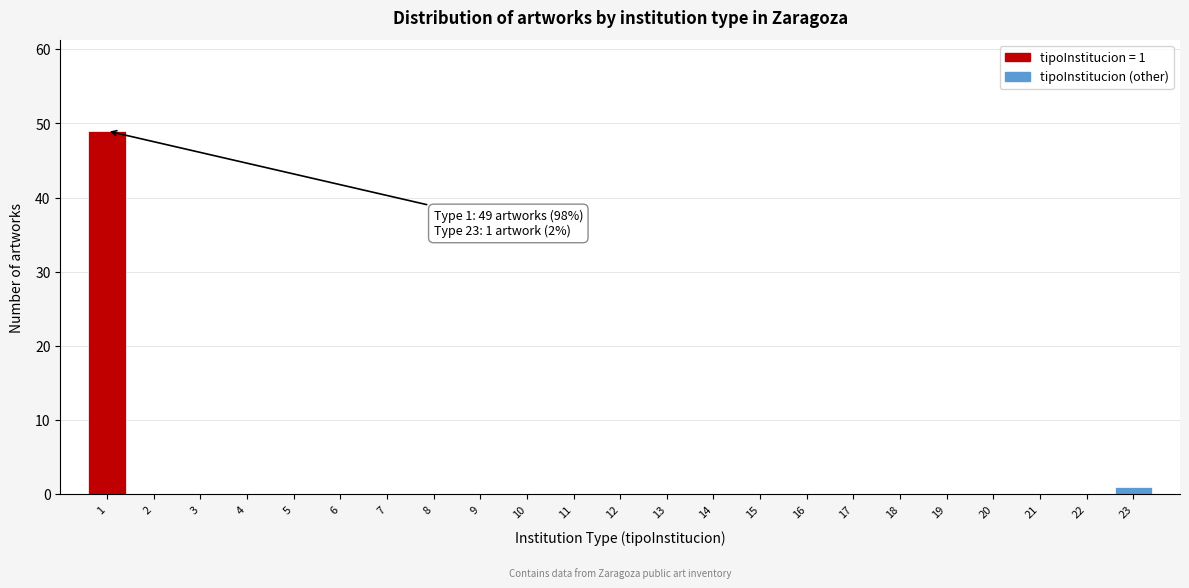

Reading left to right, list all the values displayed in this chart.

1=49	2=0	3=0	4=0	5=0	6=0	7=0	8=0	9=0	10=0	11=0	12=0	13=0	14=0	15=0	16=0	17=0	18=0	19=0	20=0	21=0	22=0	23=1